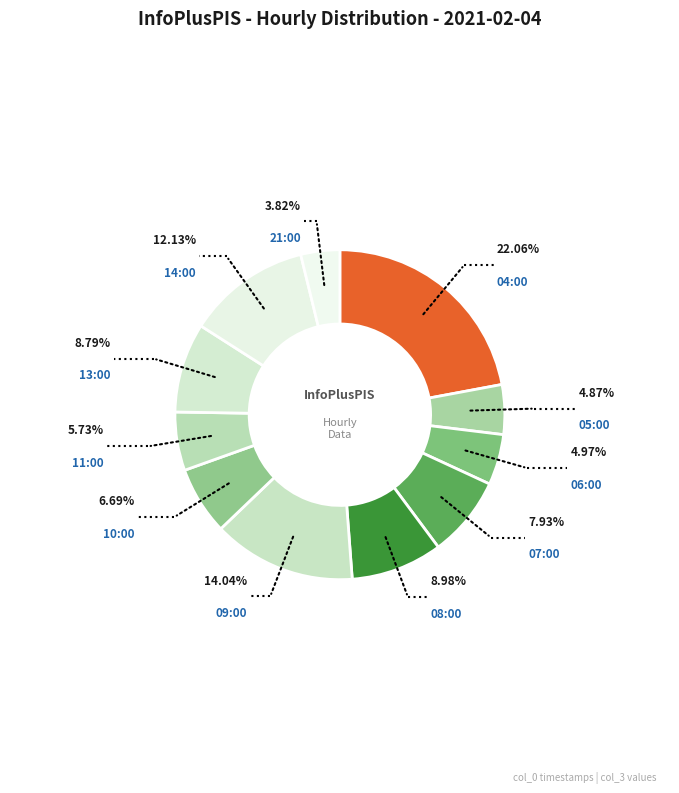

What is the largest slice in the pie chart?

04:00